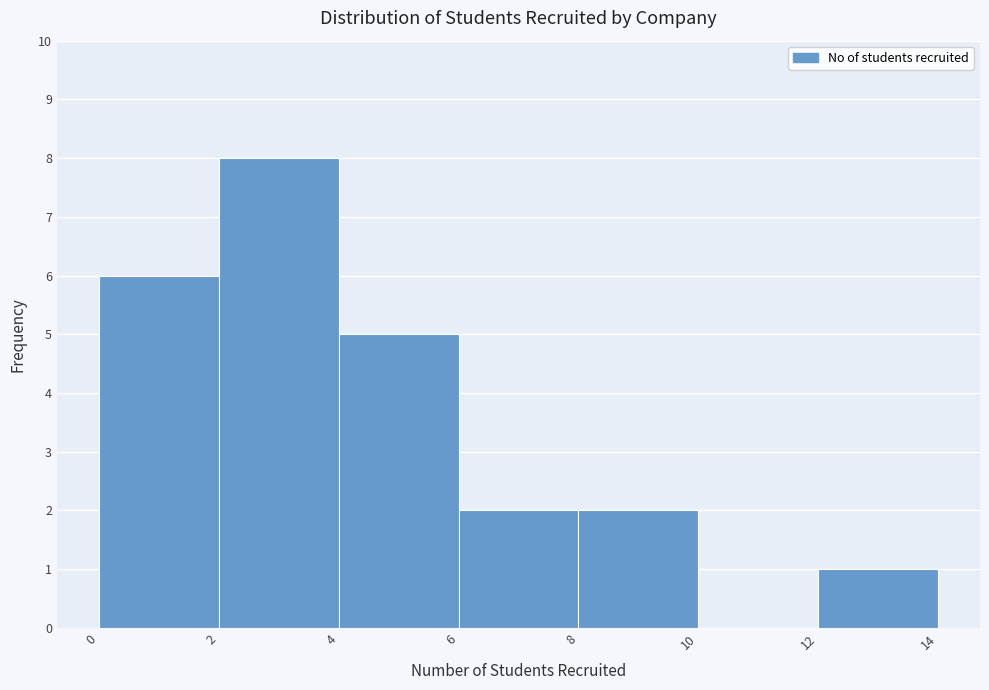

How tall is the bar that spans 2 to 4 on the x-axis? The values are not printed on the chart, so give them approximately, as read against the axis.

8